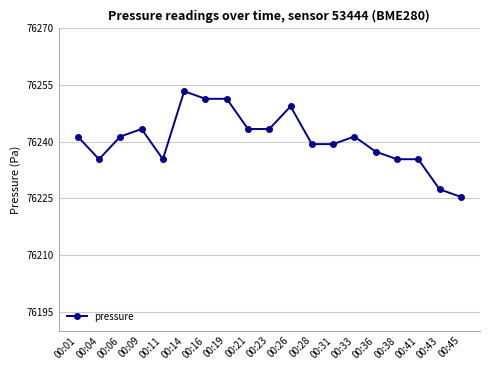

Count the number of values greater than 76241.

10